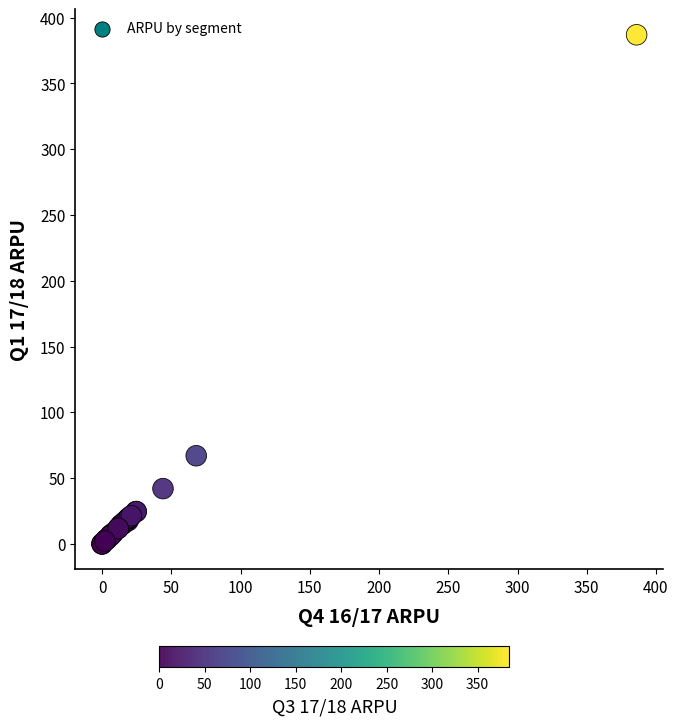

What Y value in the scatter plot is closest to 193?

67.0